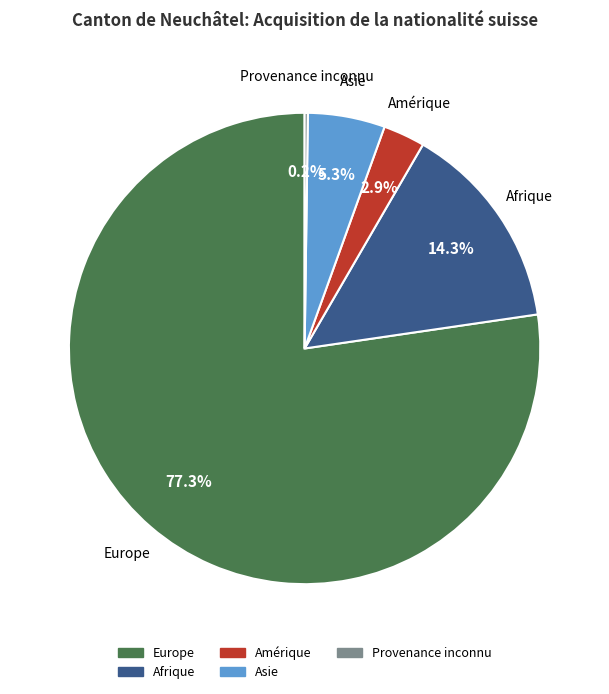

Is there a majority slice in this chart?

Yes